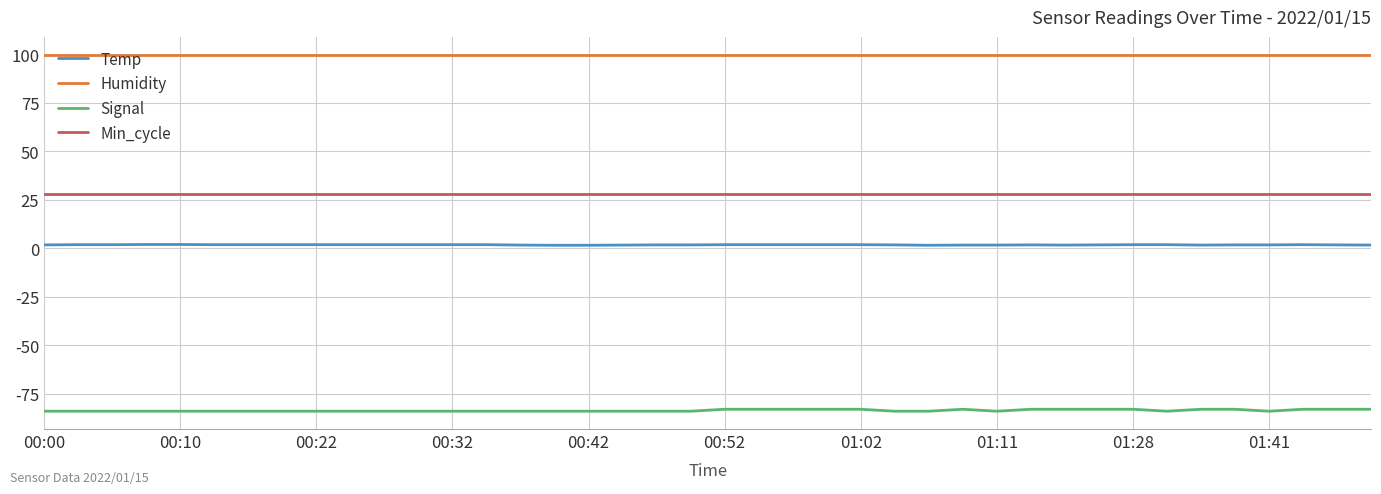

Which series has the largest range (max minus min)?

Signal